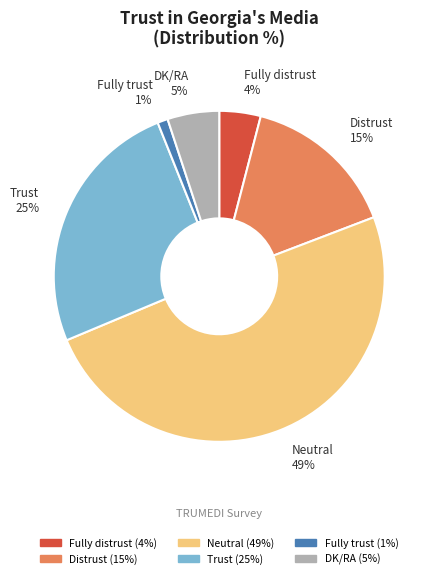

Is it true that Neutral is 49% of the pie?

True